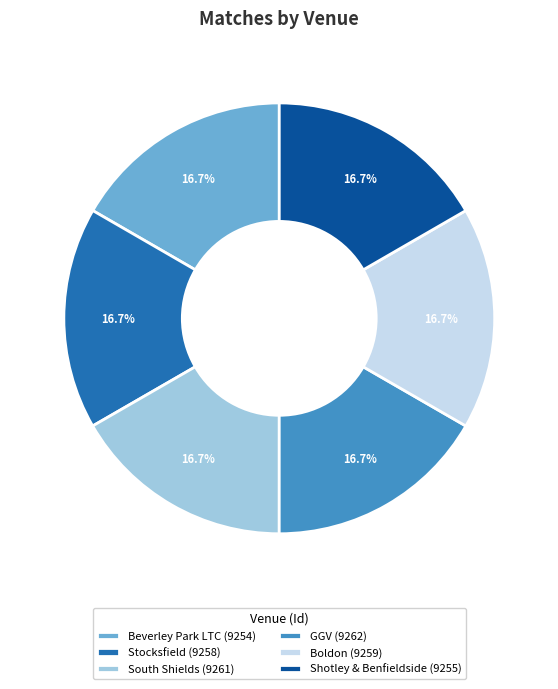

What is the total percentage of Boldon (9259) and Beverley Park LTC (9254)?

33.3%